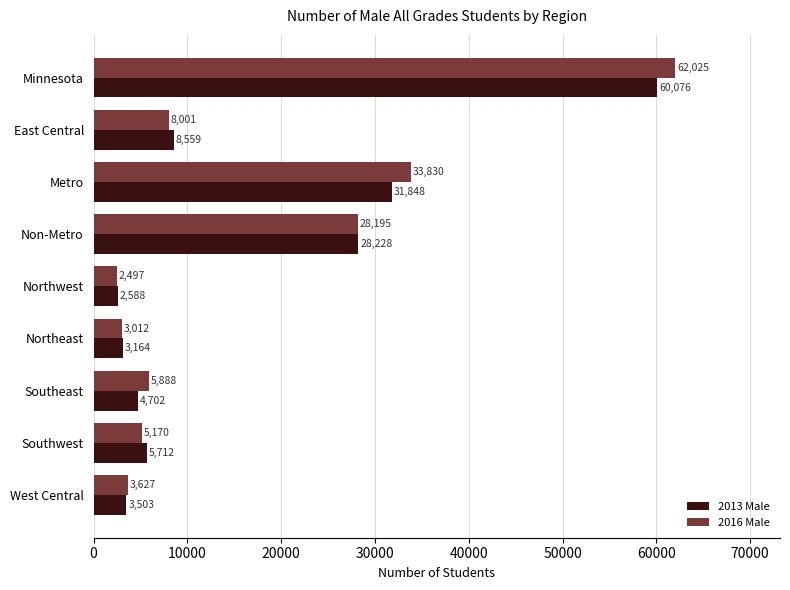

Rank the series by their maximum value, from lowest to highest.

2013 Male, 2016 Male